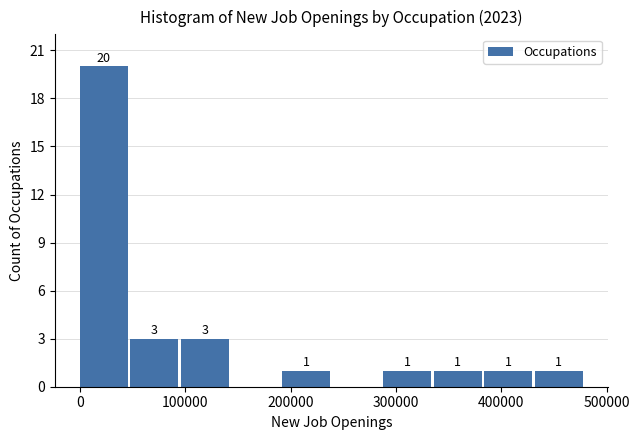

Which range on the x-axis has the tallest bar?

0 to 50000